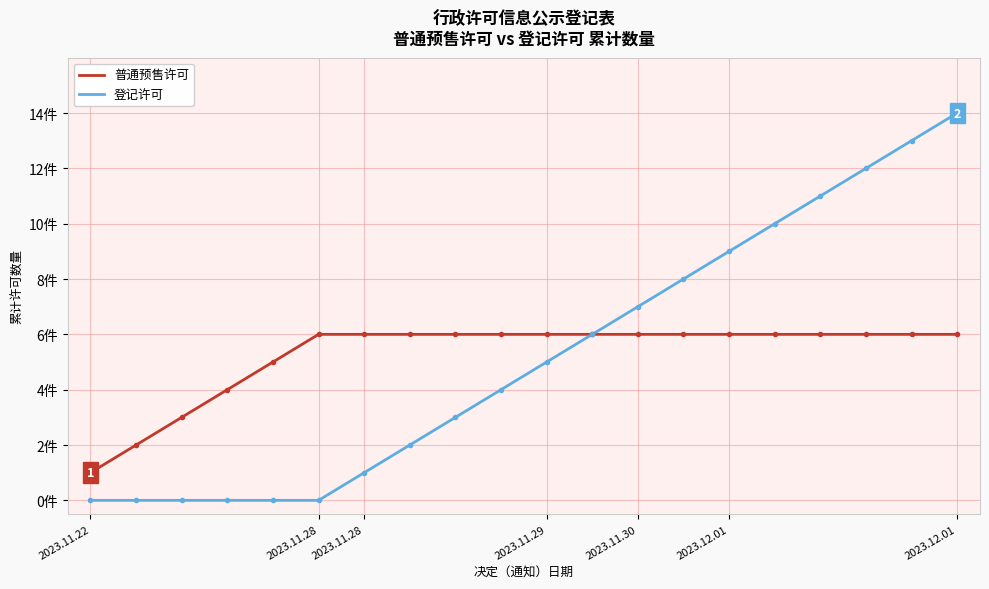

Does the chart have visible grid lines?

Yes